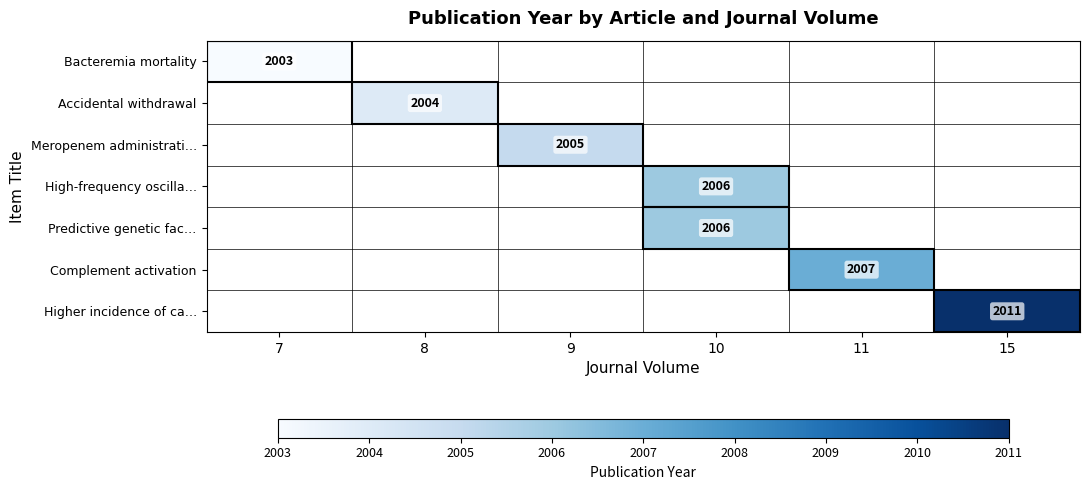

What is the minimum value shown in the chart?

2003.0